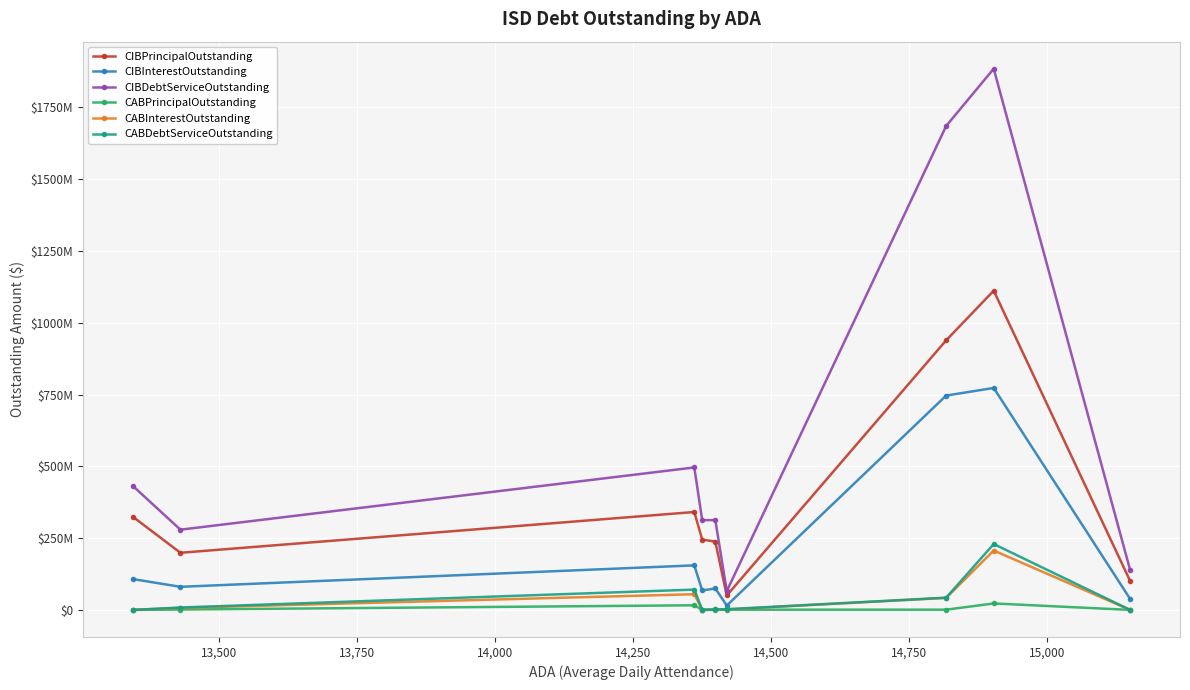

Is it true that CABPrincipalOutstanding equals 3427617.5 at 14,750?

False